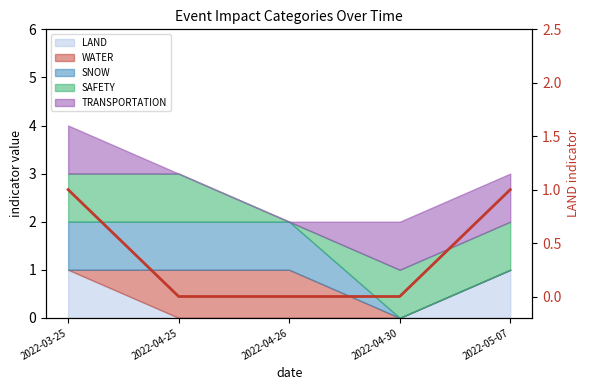

Does the chart have visible grid lines?

No